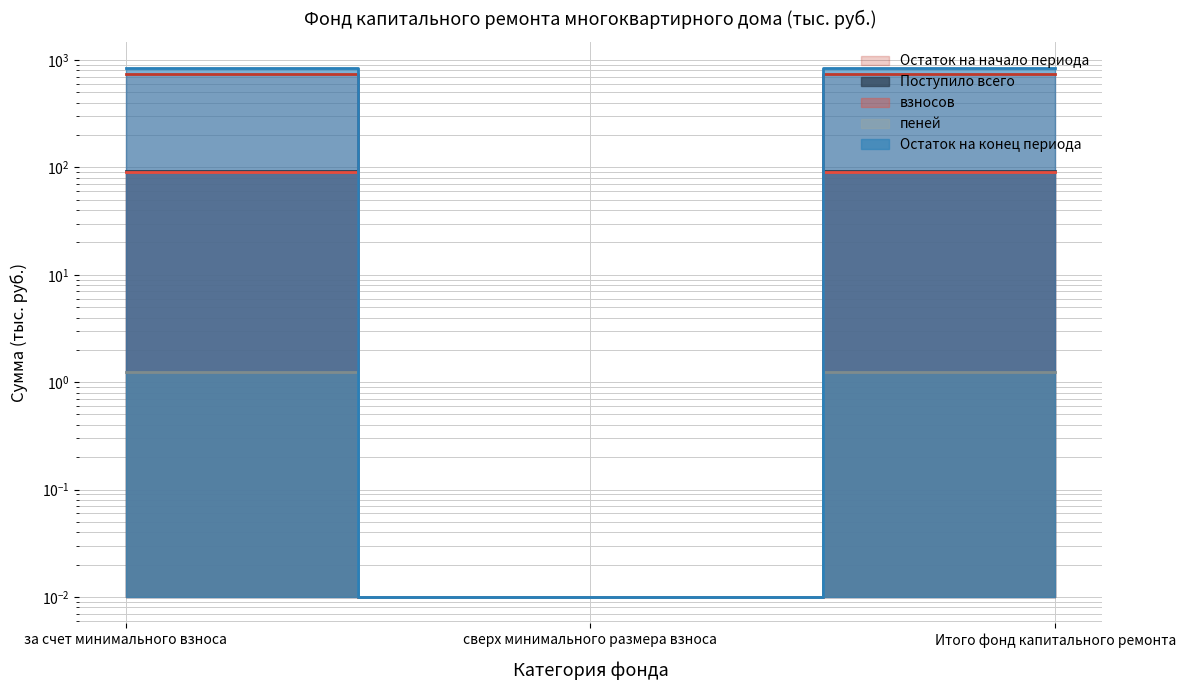

What is the sum of the взносов values at за счет минимального взноса and Итого фонд капитального ремонта?

183.2